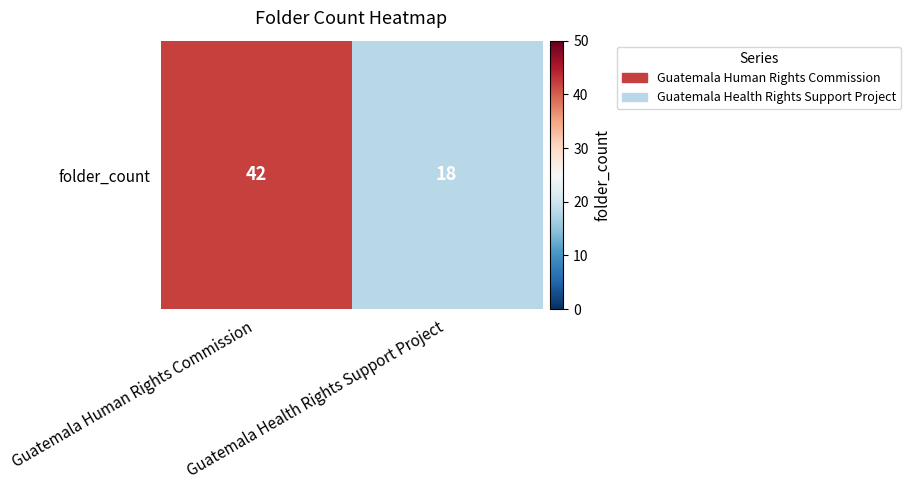

List the labels in order of value, smallest first.

Guatemala Health Rights Support Project, Guatemala Human Rights Commission